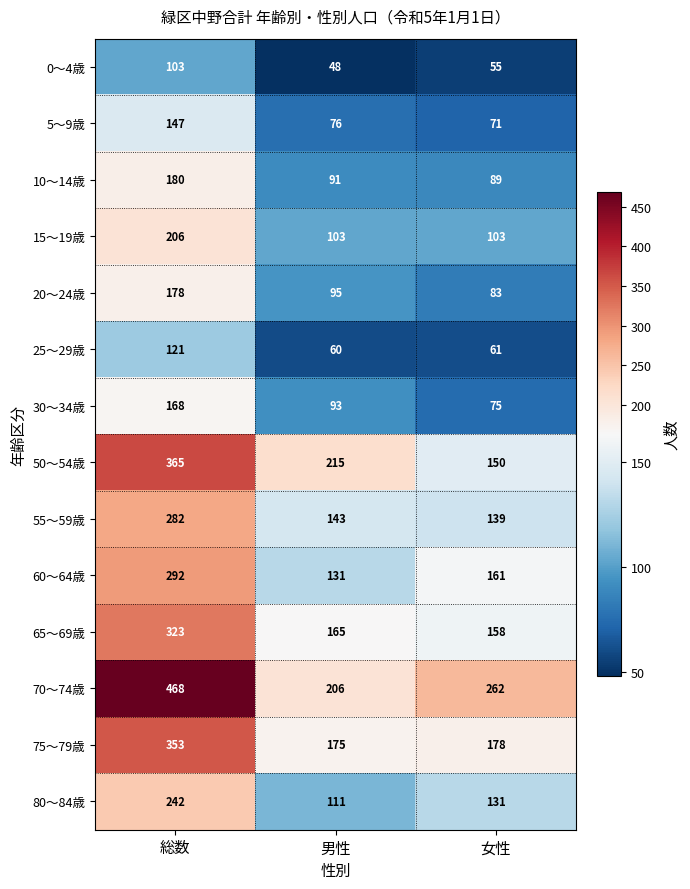

True or false: 5～9歳 has a value of 41 at 女性.

False